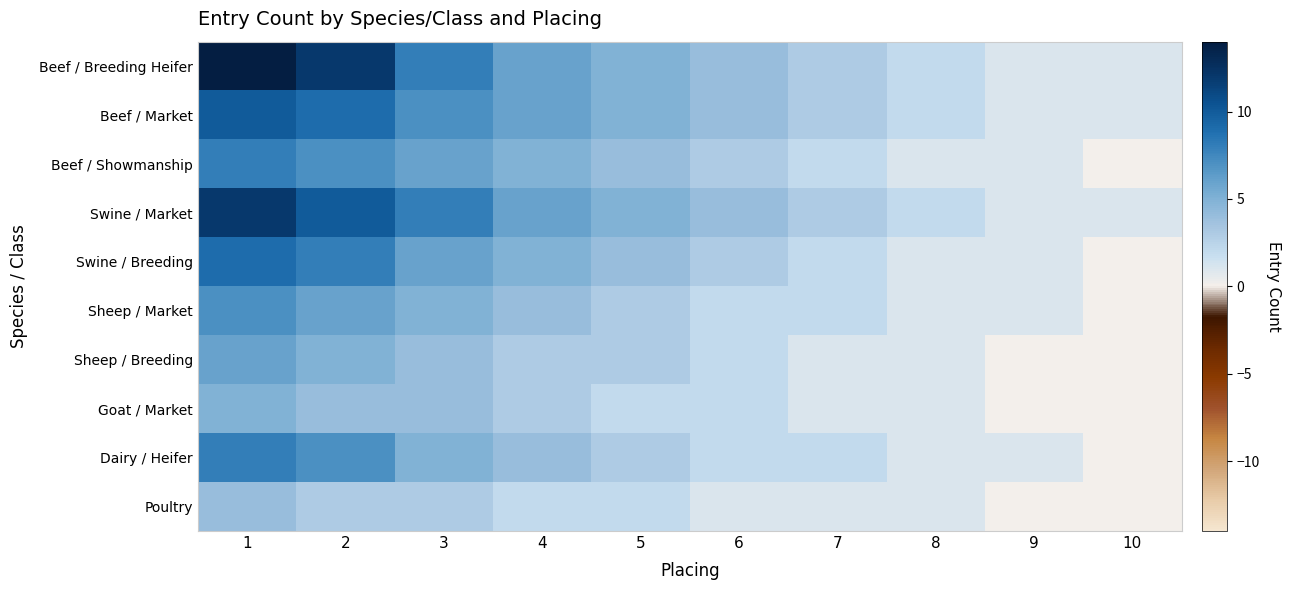

At how many categories does at least one series exceed 7?

3